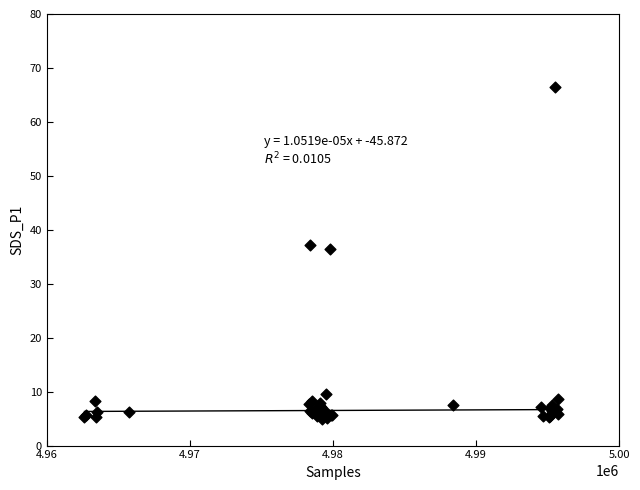

What Y value in the scatter plot is closest to 35?

36.4